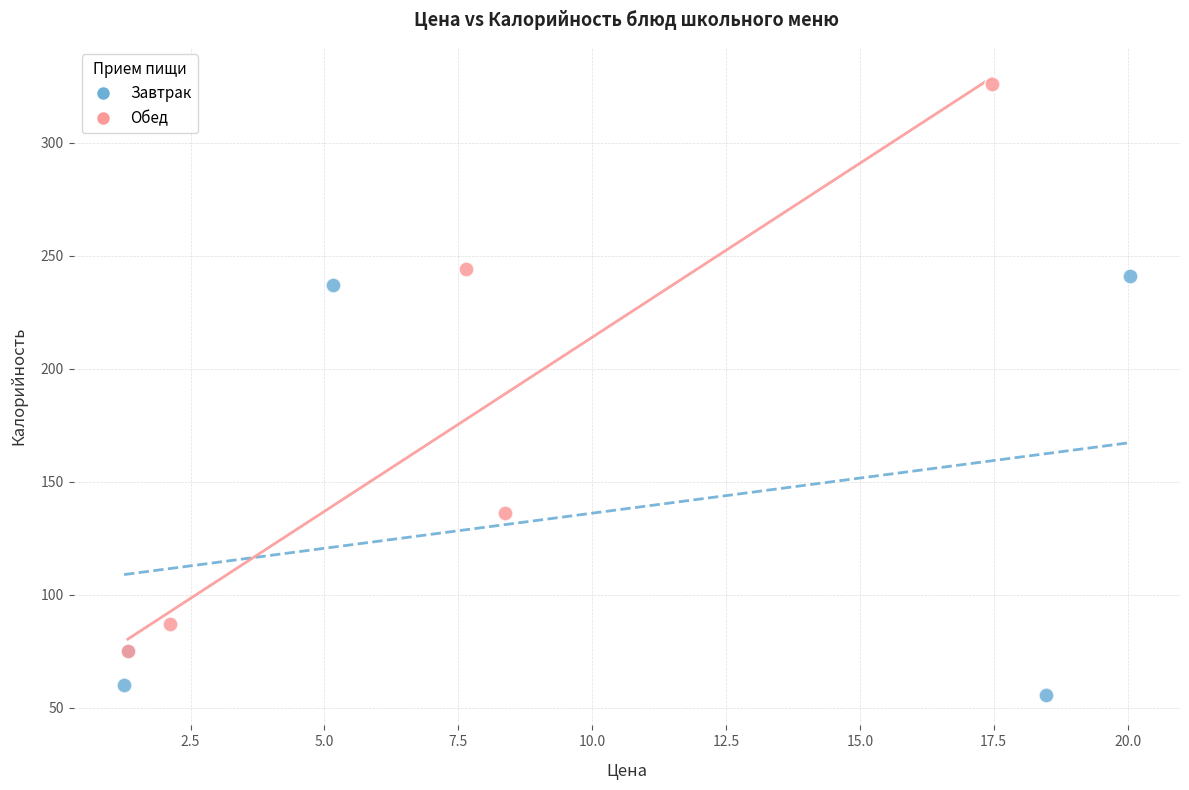

Which series reaches the maximum Y coordinate?

Обед